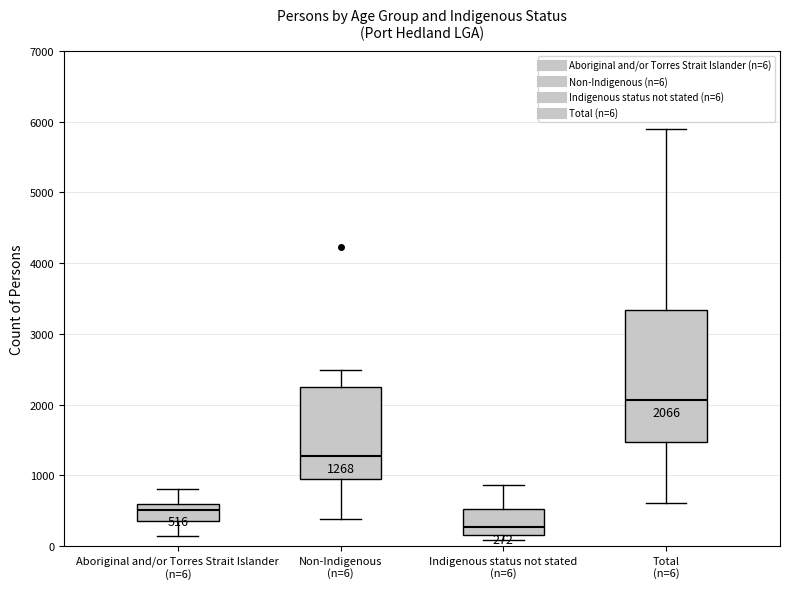

Which box's median line is the highest?

Total (n=6)